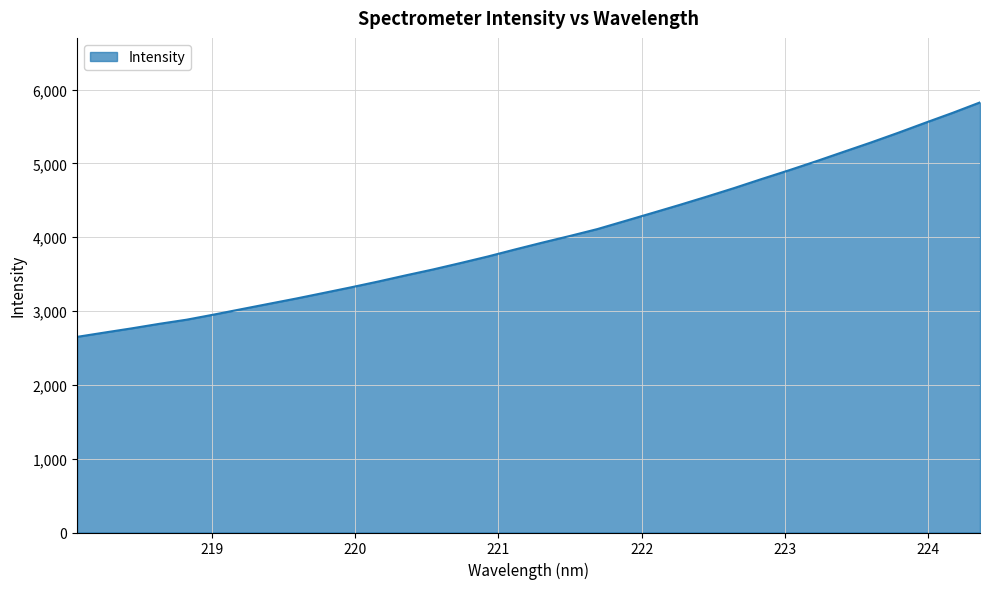

What is the smallest value displayed?

2650.2